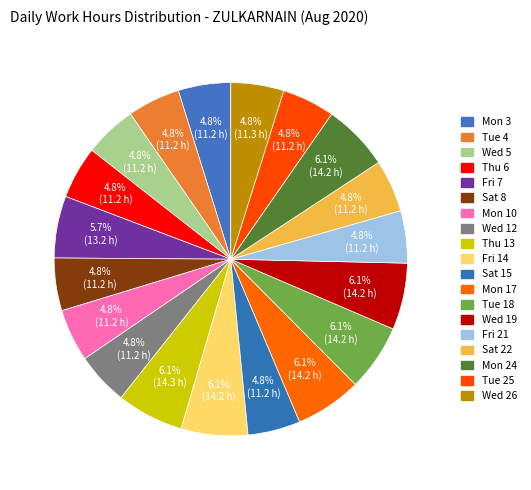

Does Wed 12 account for over 50% of the chart?

No